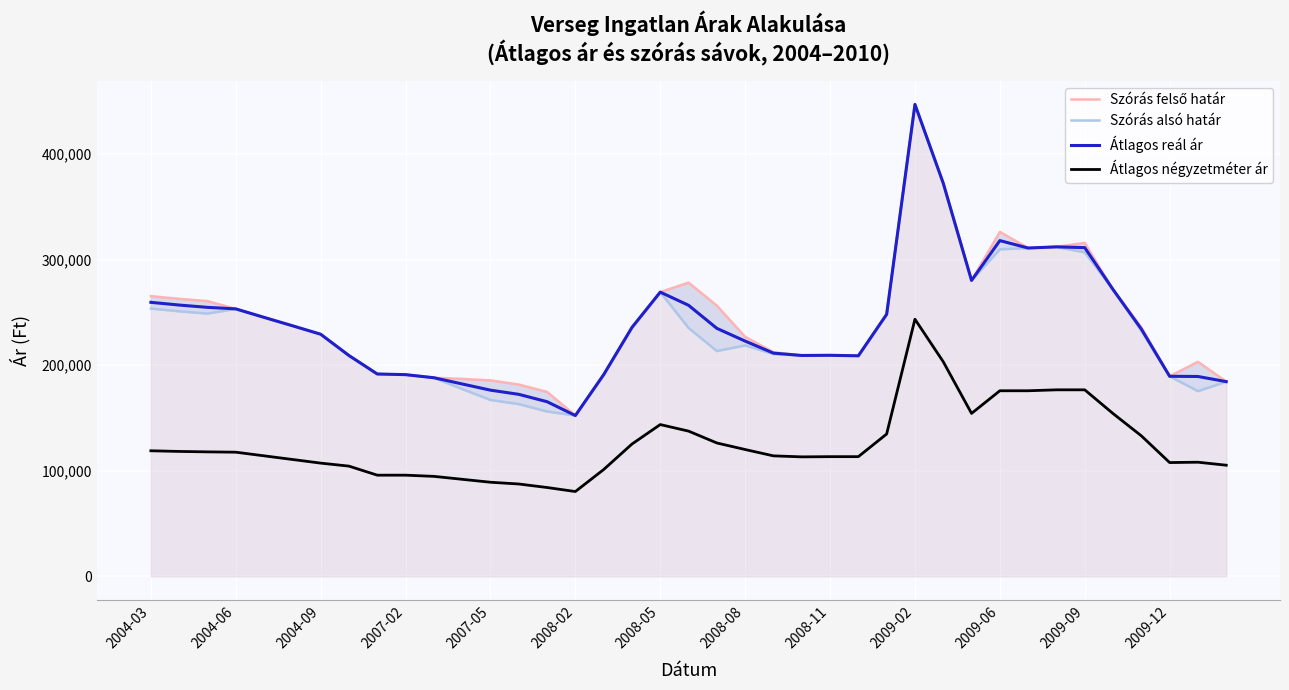

How many data points in Átlagos négyzetméter ár are less than 114166?

19